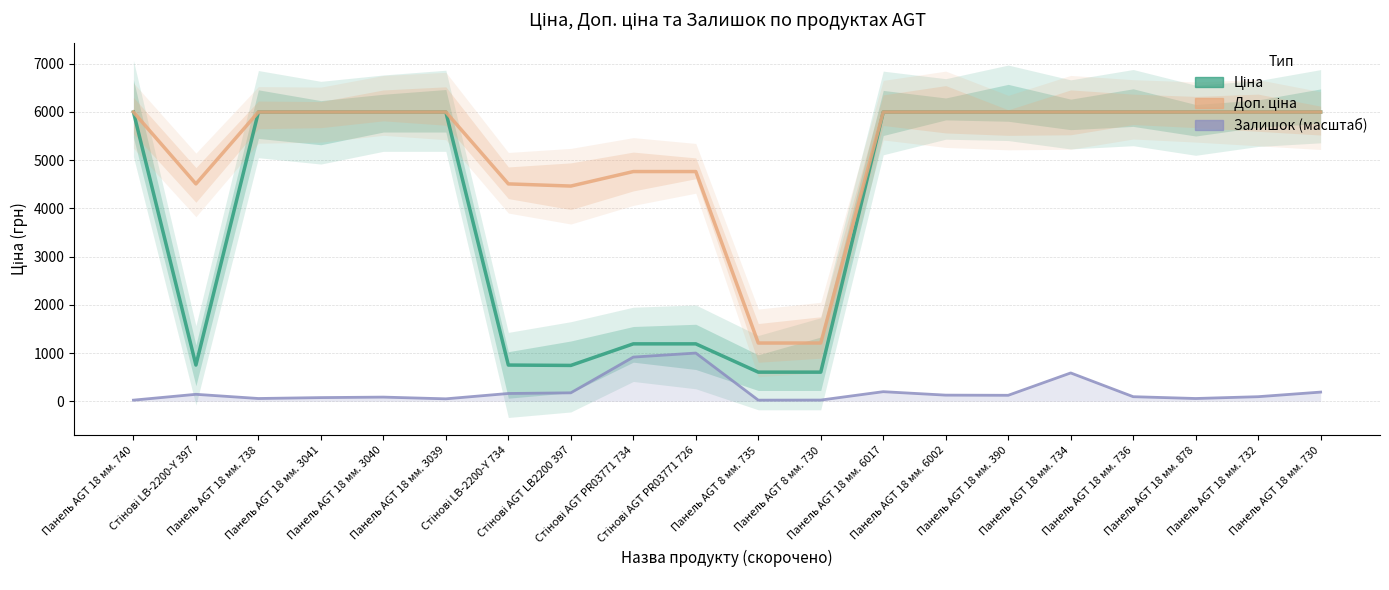

What is the average value of the Ціна series?

4189.7